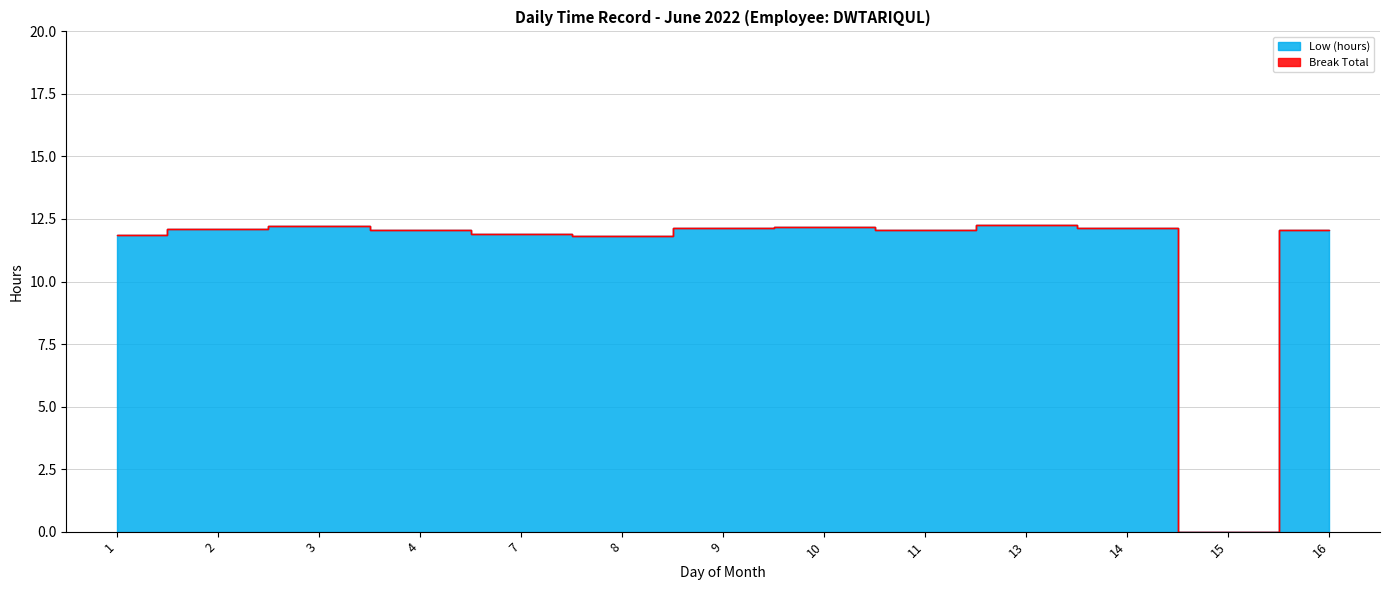

How many interior local peaks (higher than both neighbors) does the data have?

3